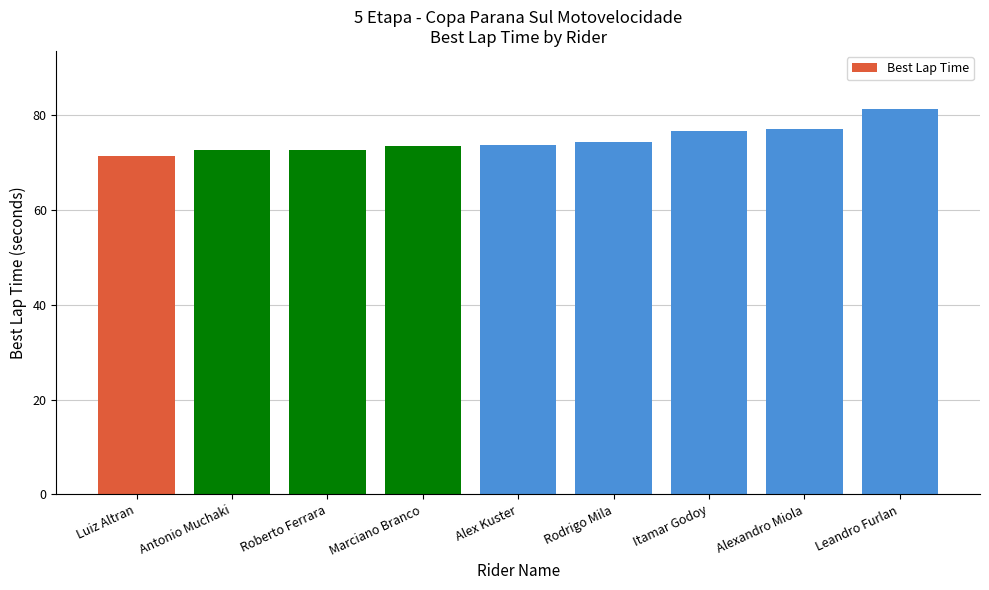

Is it true that the value at Marciano Branco is 73.6?

True